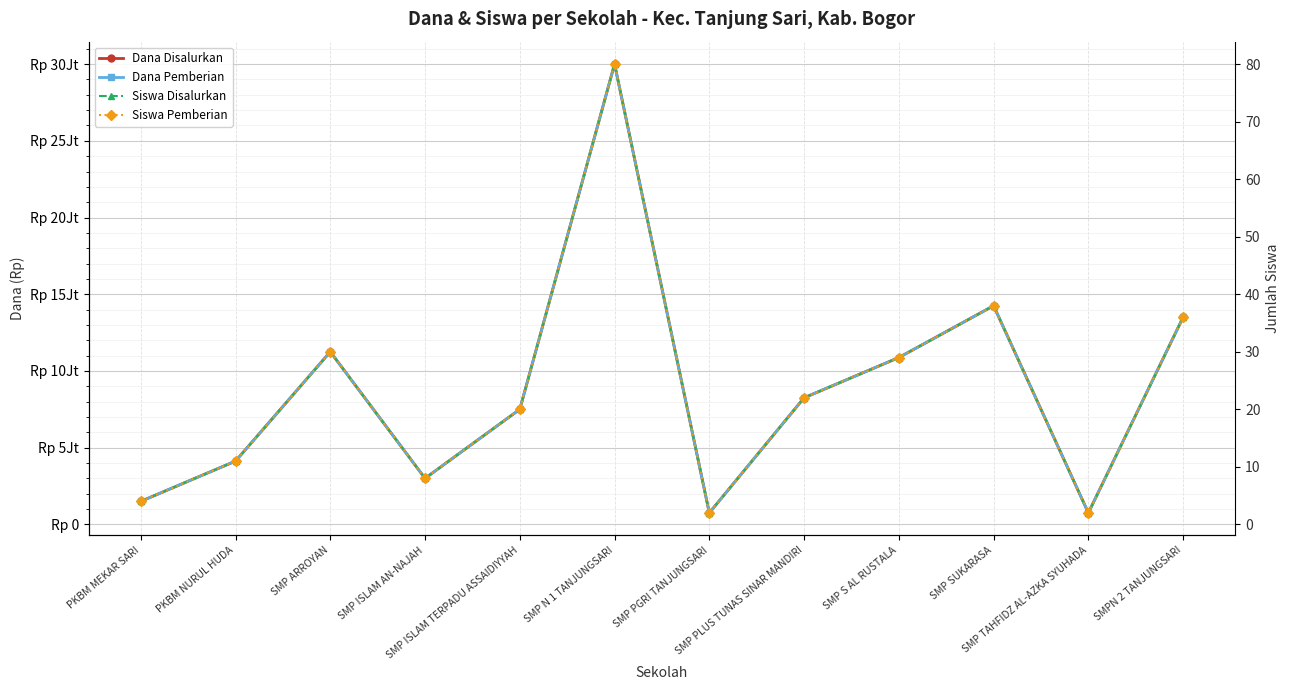

Reading right to left, extract all data points from this chart.

Dana Disalurkan: 13500000	750000	14250000	10875000	8250000	750000	30000000	7500000	3000000	11250000	4125000	1500000
Dana Pemberian: 13500000	750000	14250000	10875000	8250000	750000	30000000	7500000	3000000	11250000	4125000	1500000
Siswa Disalurkan: 36	2	38	29	22	2	80	20	8	30	11	4
Siswa Pemberian: 36	2	38	29	22	2	80	20	8	30	11	4